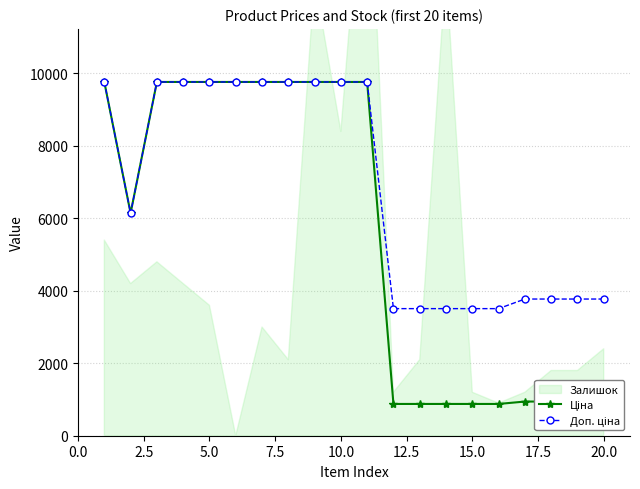

What is the lowest value of the Доп. ціна series?

3507.9